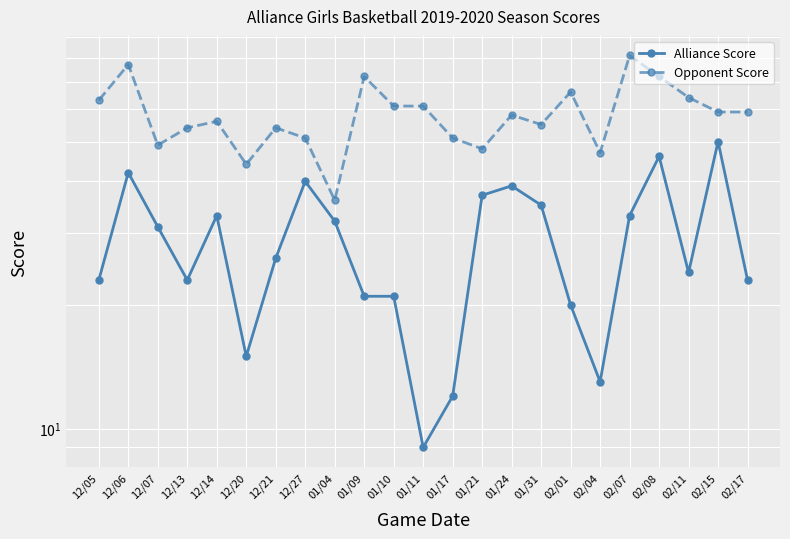

What is the difference between the highest and lowest values at 01/11?

52